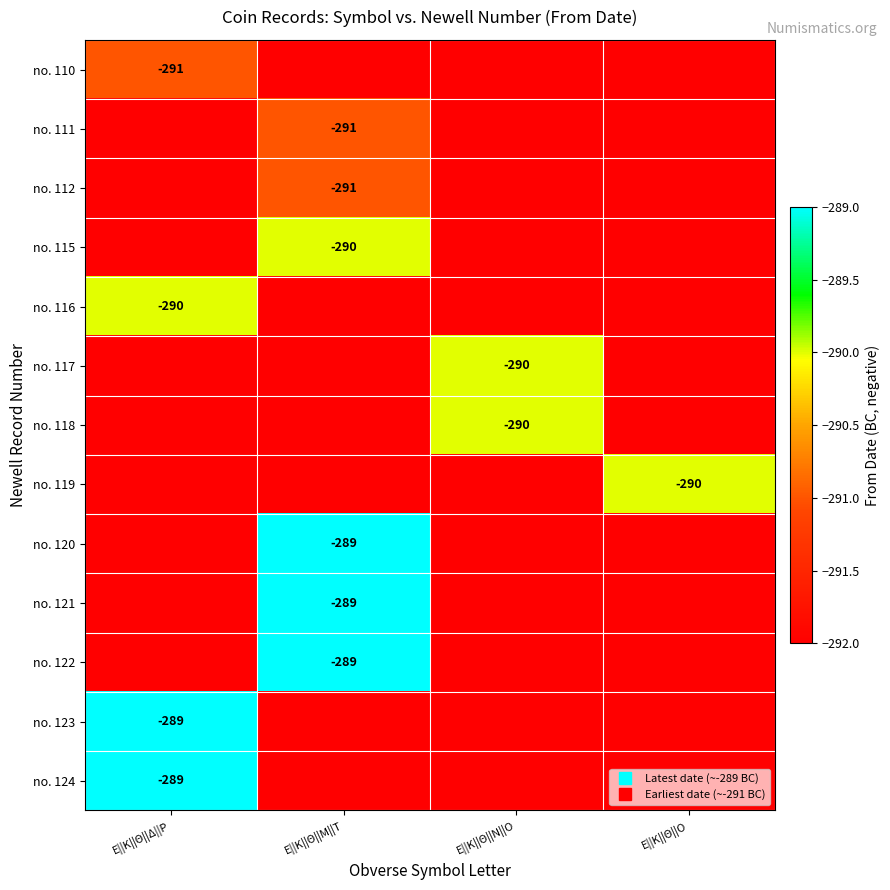

Rank the categories by no. 117 value from lowest to highest.

Ε||Κ||Θ||Δ||Ρ, Ε||Κ||Θ||Μ||Τ, Ε||Κ||Θ||Ο, Ε||Κ||Θ||Ν||Ο